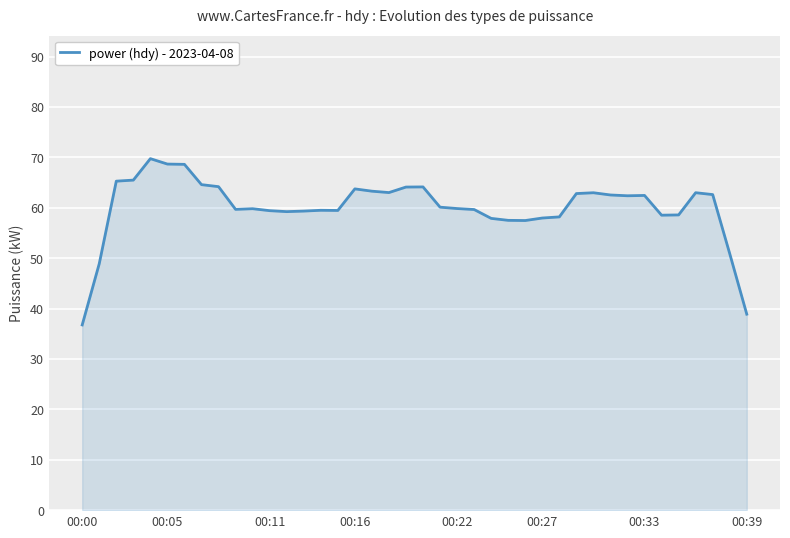

What is the minimum value shown in the chart?

36.7